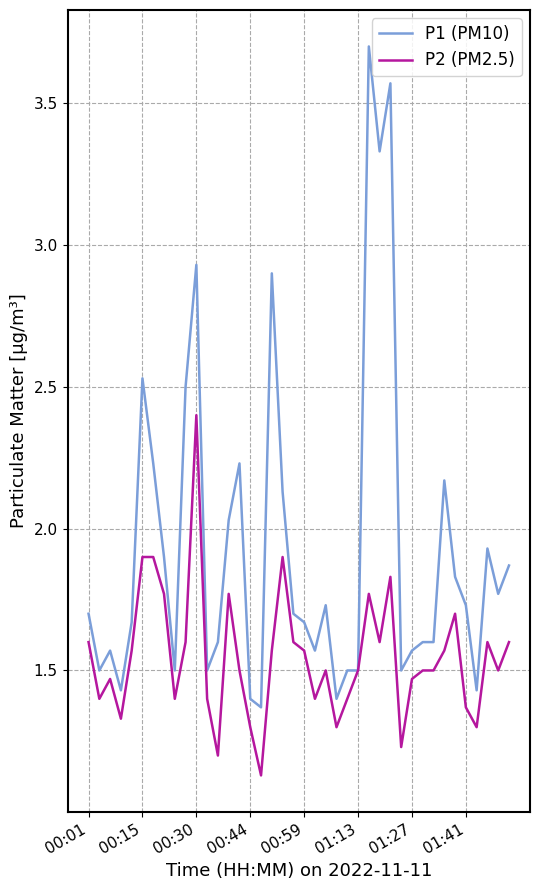

Which series has the largest range (max minus min)?

P1 (PM10)